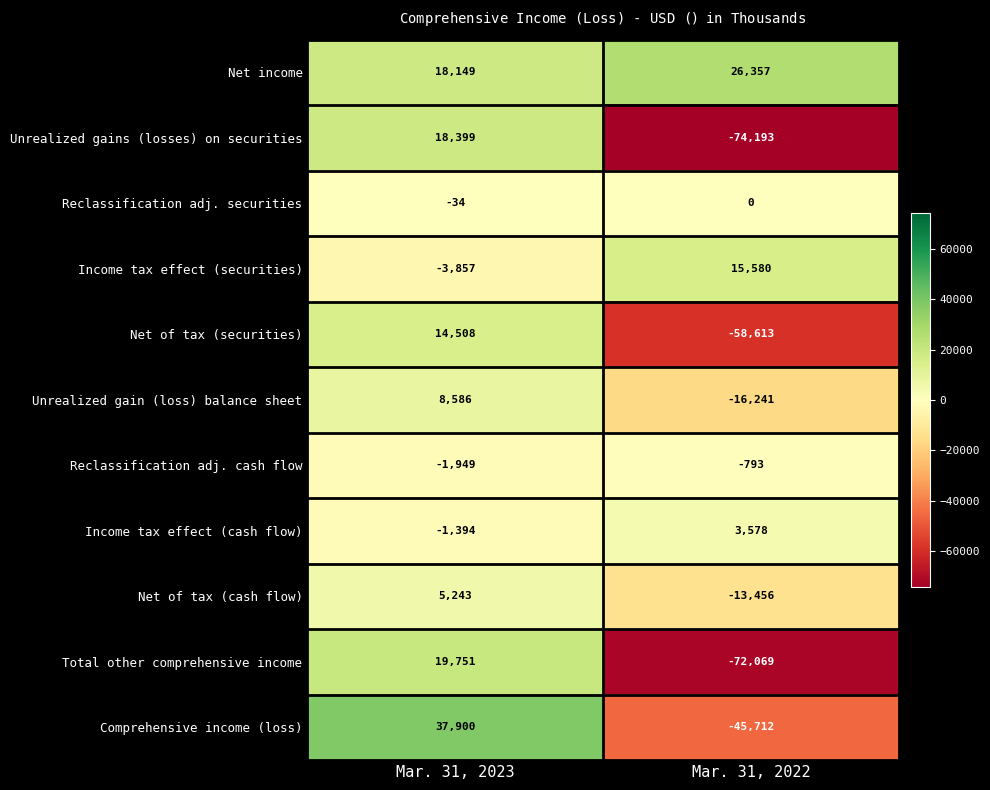

What is the sum of the Reclassification adj. securities values at Mar. 31, 2022 and Mar. 31, 2023?

-34